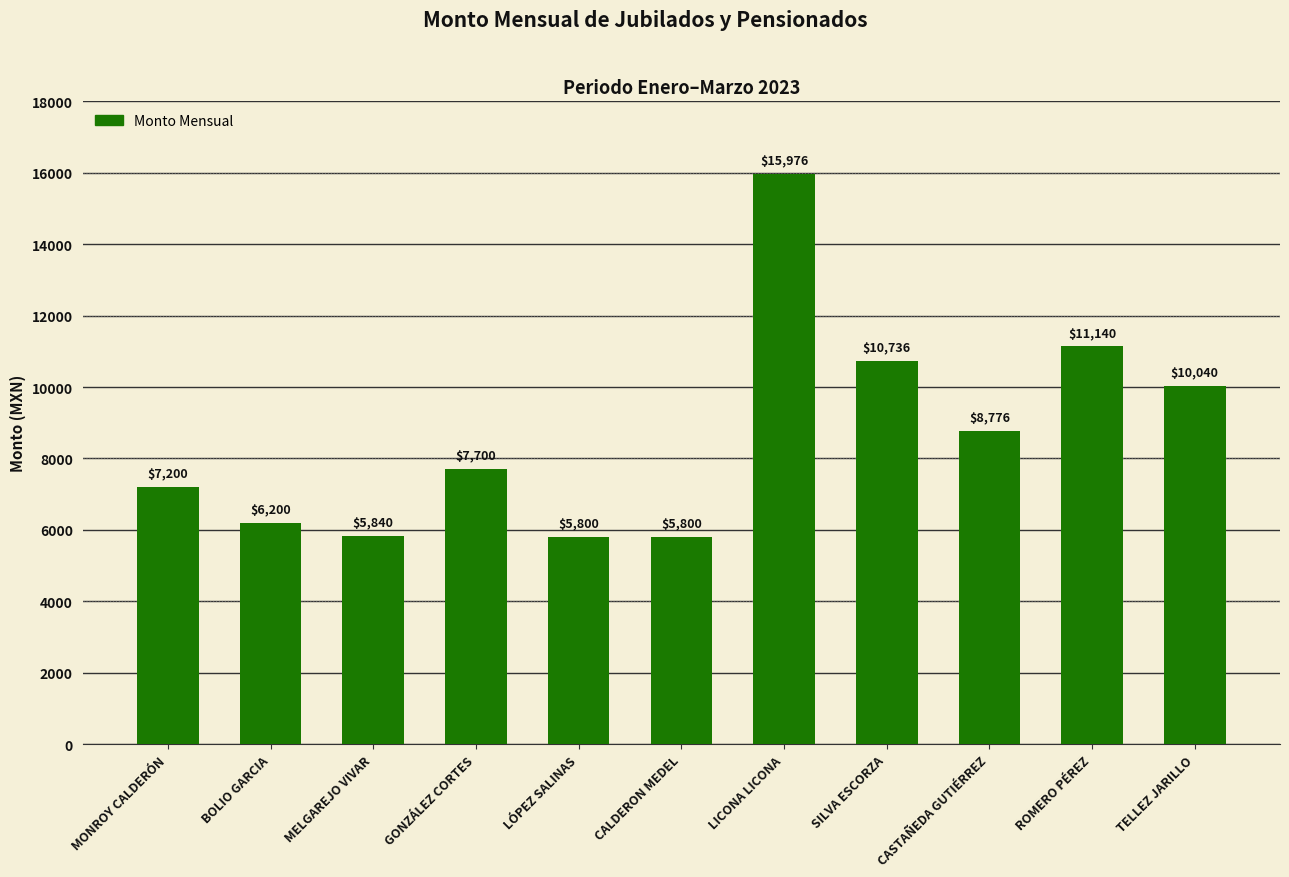

What is the sum of all values?

95208